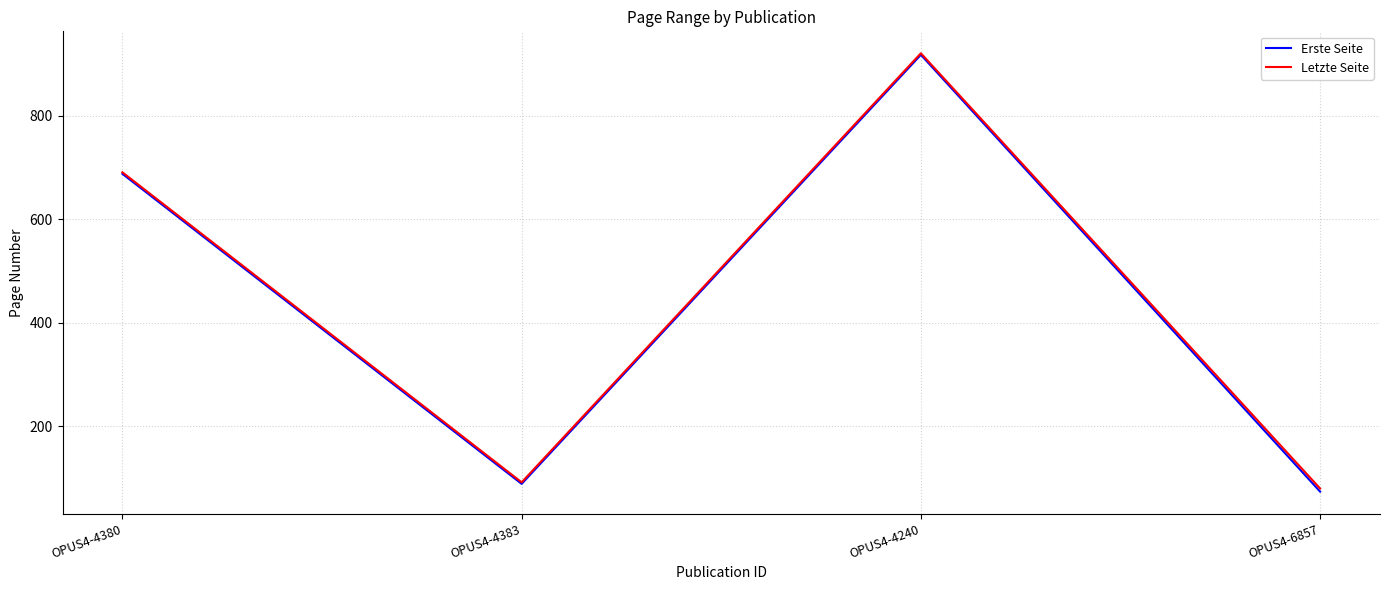

At which category does Letzte Seite reach its first local valley?

OPUS4-4383